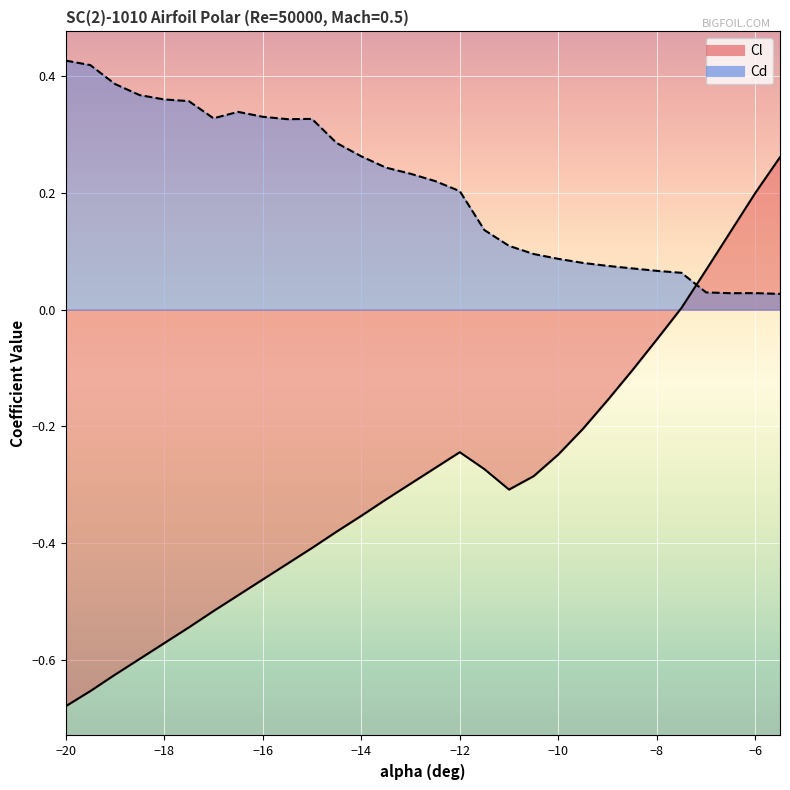

Which series has the widest spread of values?

Cl